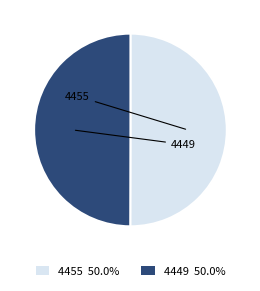

Between 4449 and 4455, which is larger?

4455